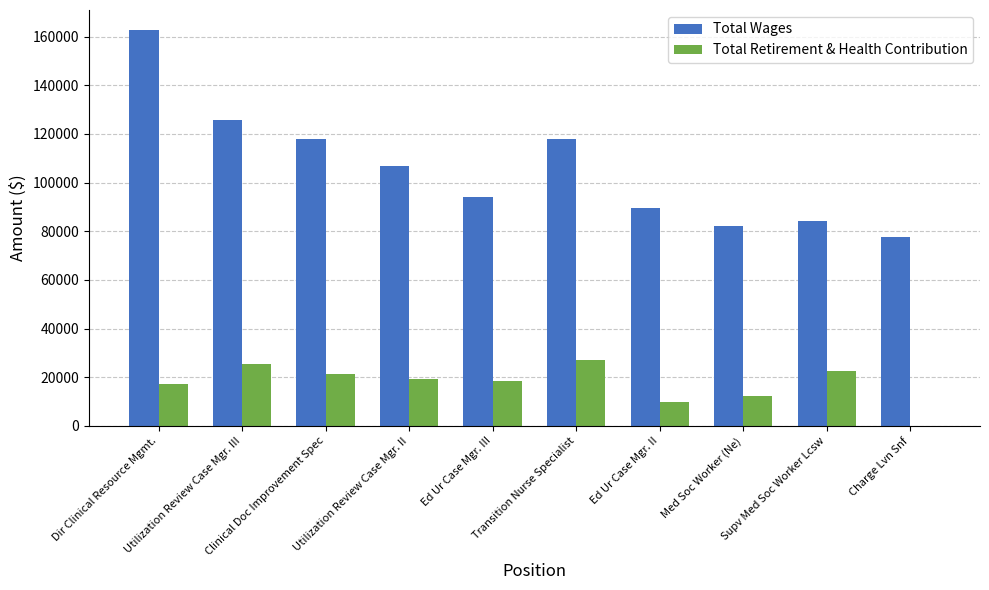

Which series has the largest total across all categories?

Total Wages